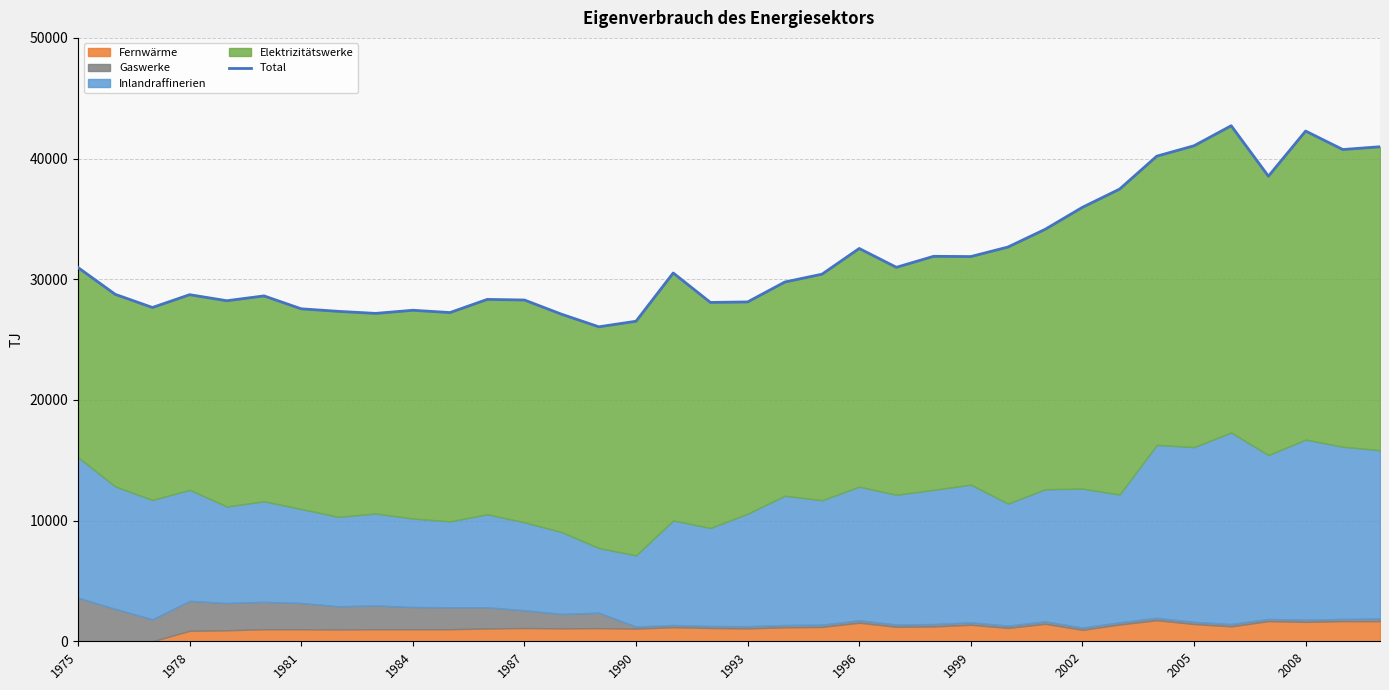

What is the minimum value shown in the chart?

26060